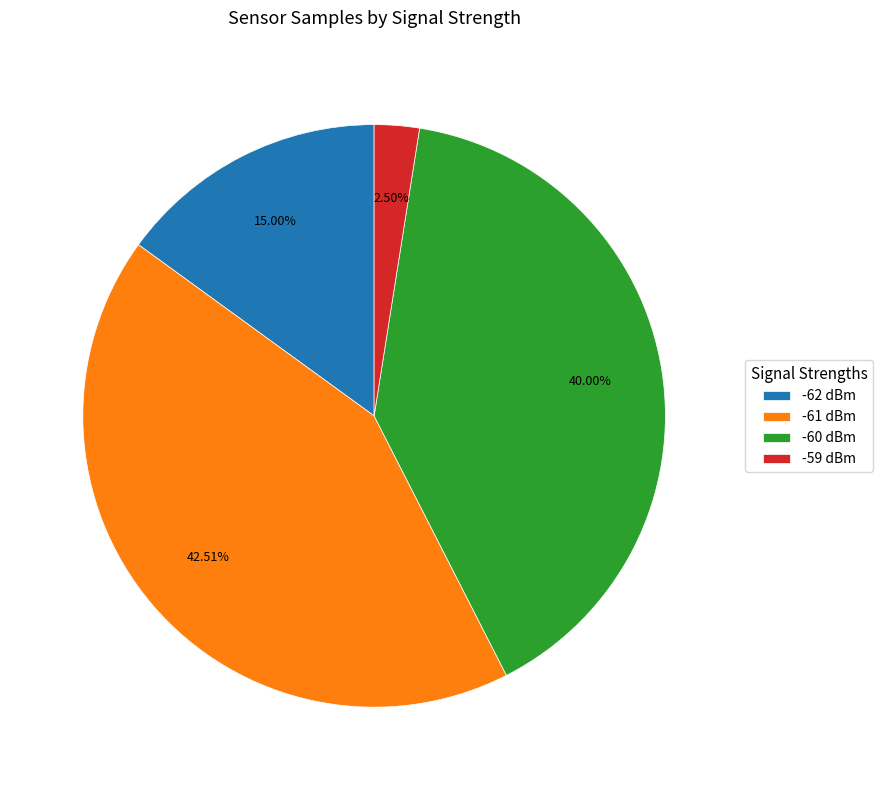

Is there a majority slice in this chart?

No